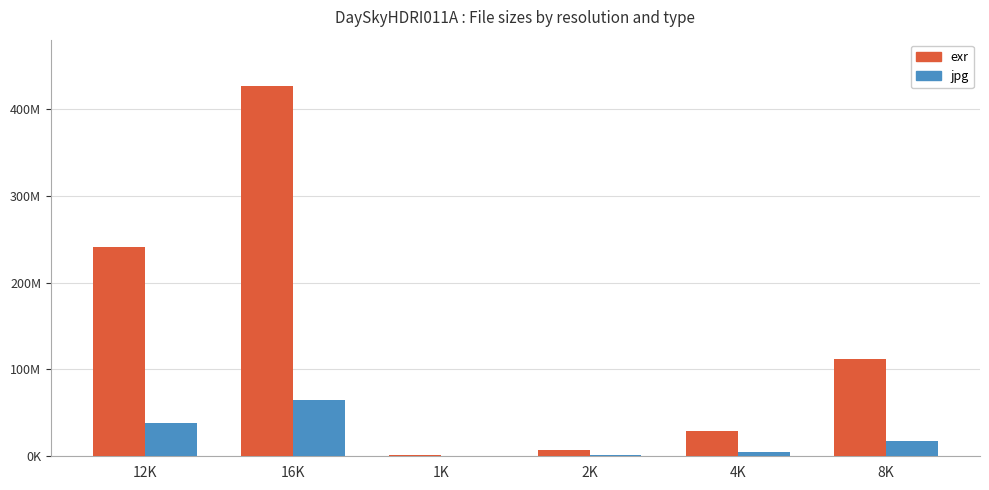

At which label does jpg reach its peak?

16K